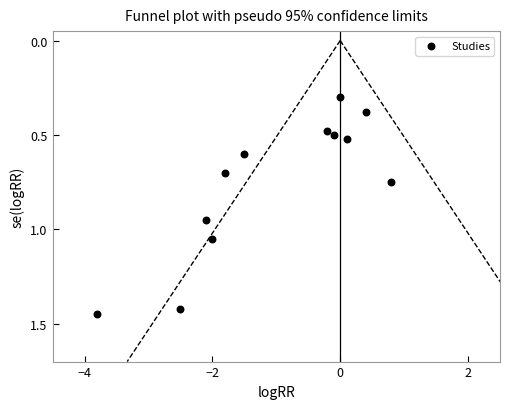

What Y value in the scatter plot is closest to 0?

0.3